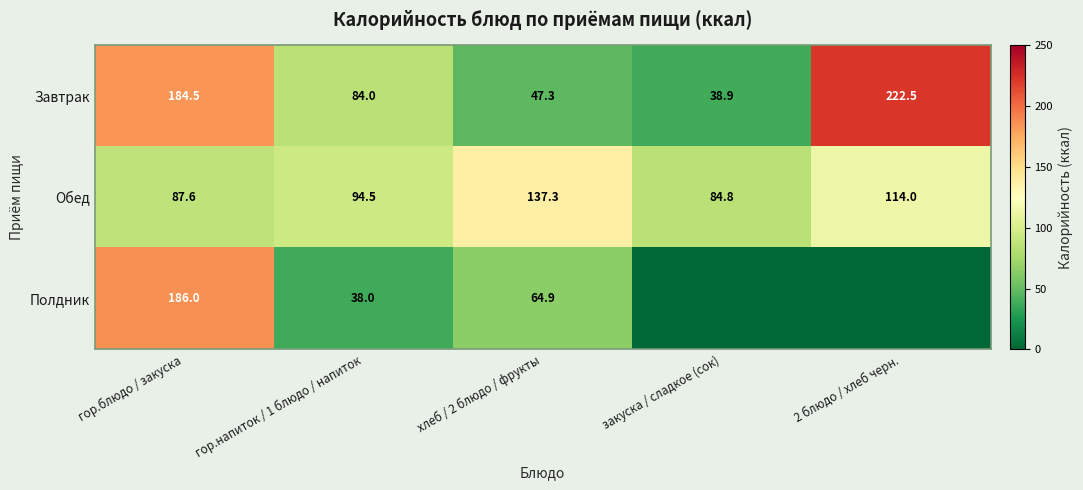

What is the sum of the Завтрак values at хлеб / 2 блюдо / фрукты and гор.блюдо / закуска?

231.8